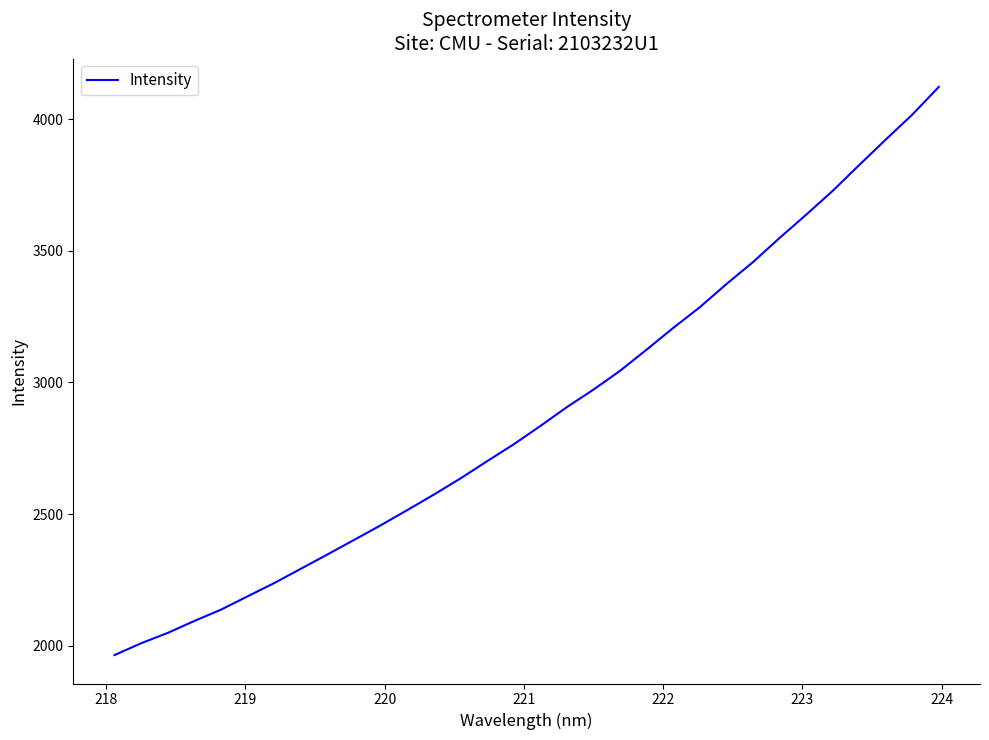

Does the chart have visible grid lines?

No